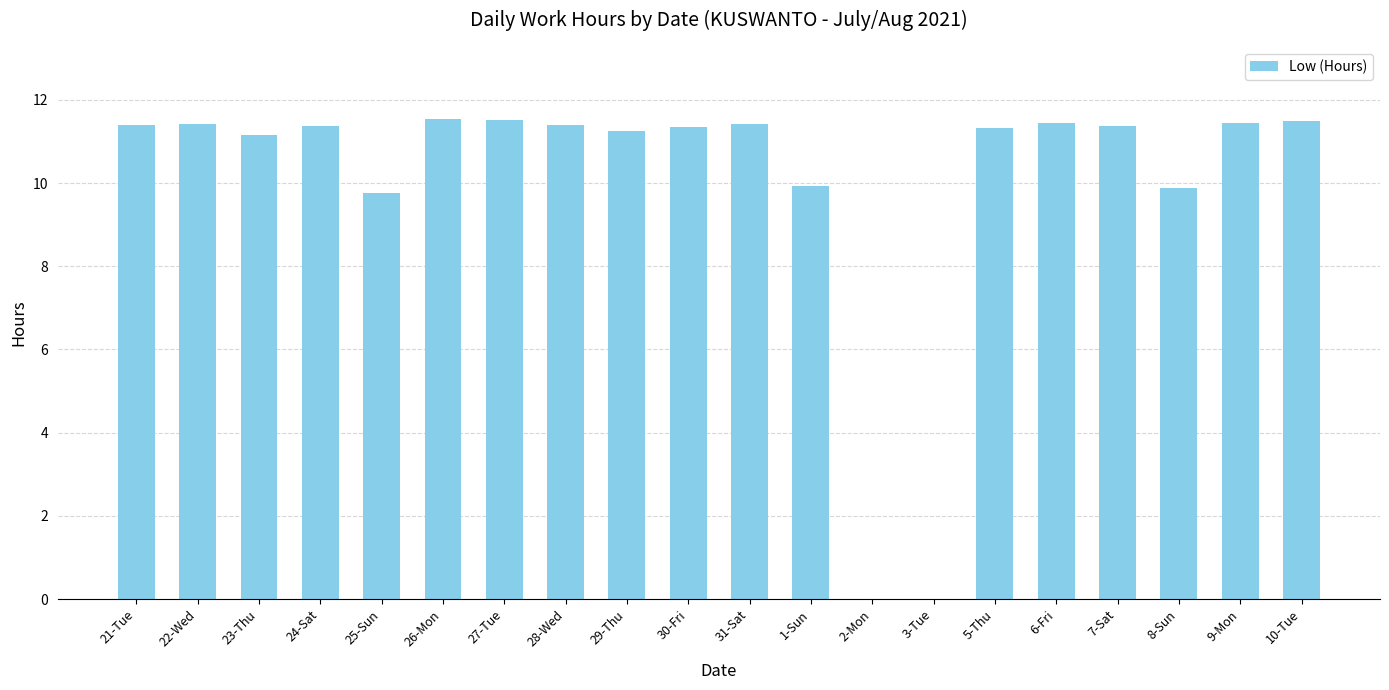

The value at 9-Mon is 11.4. True or false?

True